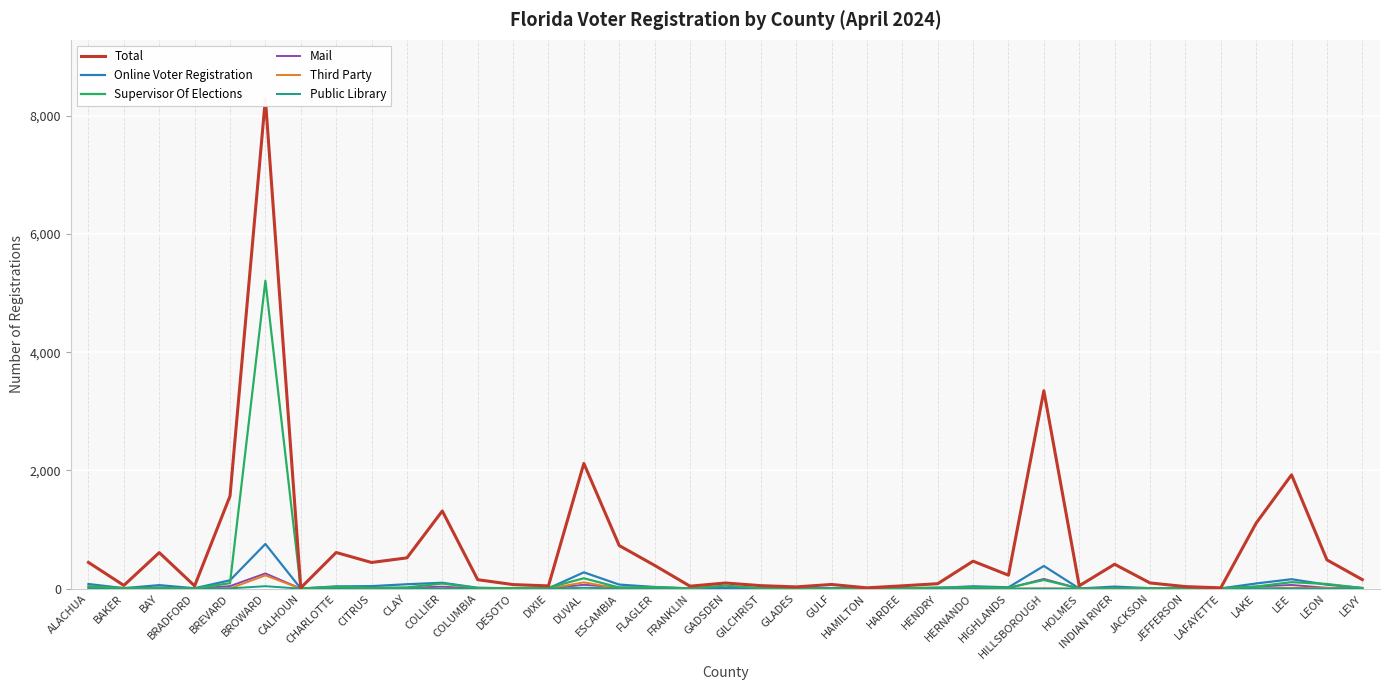

Rank the categories by Third Party value from lowest to highest.

BAKER, BAY, BRADFORD, CALHOUN, CHARLOTTE, COLLIER, COLUMBIA, DESOTO, DIXIE, FLAGLER, FRANKLIN, GADSDEN, GILCHRIST, GLADES, GULF, HAMILTON, HARDEE, HENDRY, HERNANDO, HIGHLANDS, HOLMES, JACKSON, JEFFERSON, LAFAYETTE, LEVY, CITRUS, ESCAMBIA, INDIAN RIVER, LAKE, BREVARD, CLAY, HILLSBOROUGH, ALACHUA, LEON, LEE, DUVAL, BROWARD